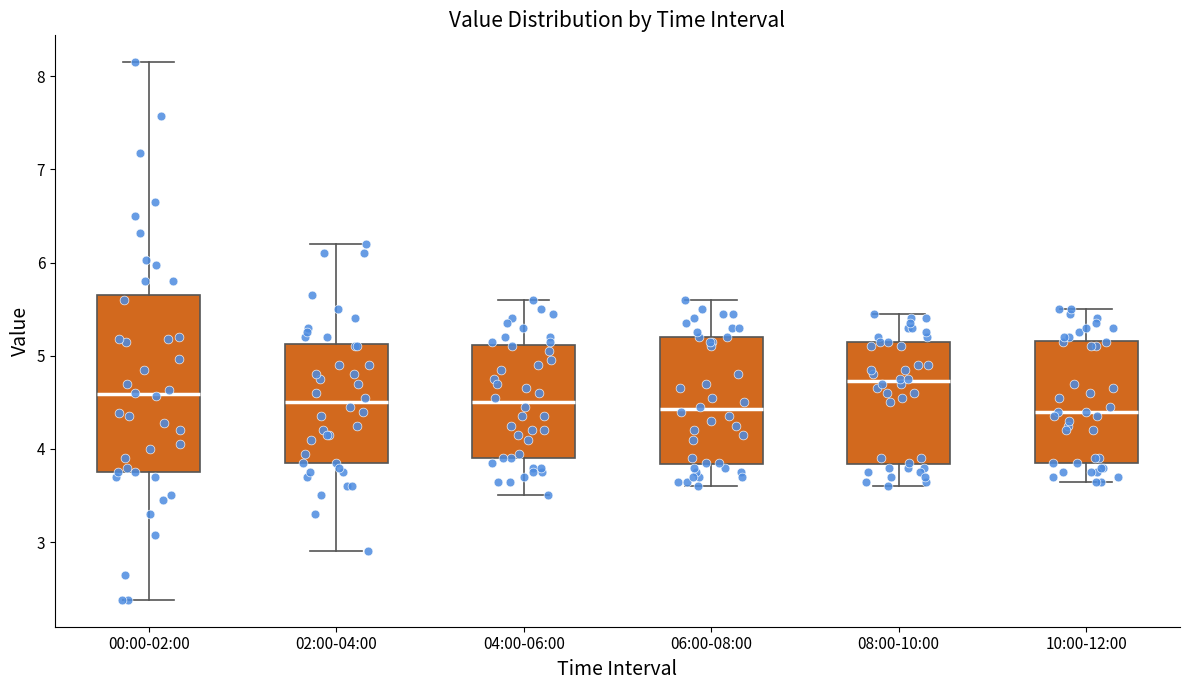

Reading left to right, transcribe this box plot: for each box, give where its median line is, the range the box spans, and where its two whiskers end, as read against the y-axis. The values are not printed on the chart, so give them approximately, as read against the axis.

00:00-02:00: median 4.6, box 3.8 to 5.7, whiskers 2.4 to 8.2
02:00-04:00: median 4.5, box 3.9 to 5.1, whiskers 2.9 to 6.2
04:00-06:00: median 4.5, box 3.9 to 5.1, whiskers 3.5 to 5.6
06:00-08:00: median 4.4, box 3.8 to 5.2, whiskers 3.6 to 5.6
08:00-10:00: median 4.7, box 3.8 to 5.2, whiskers 3.6 to 5.5
10:00-12:00: median 4.4, box 3.9 to 5.2, whiskers 3.7 to 5.5